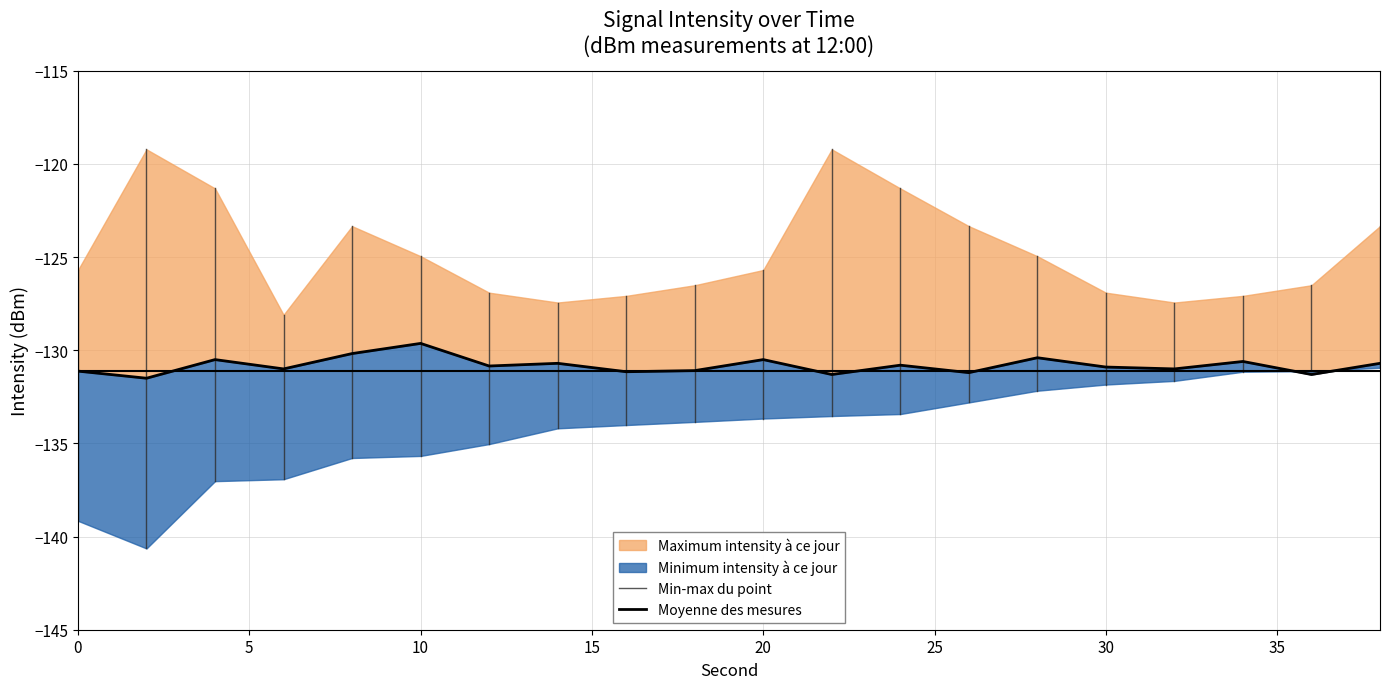

Which series has the largest total across all categories?

intensity_max